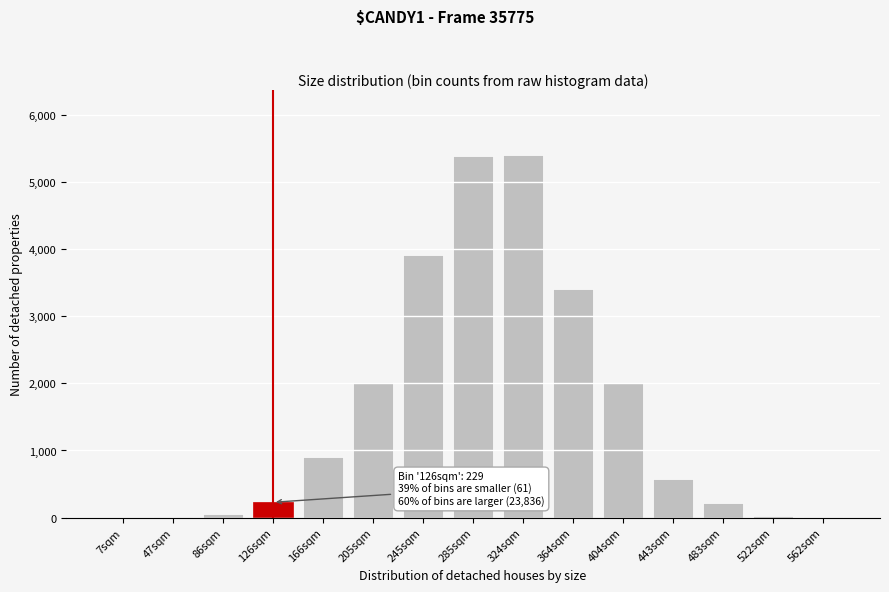

What is the sum of all values?

24126